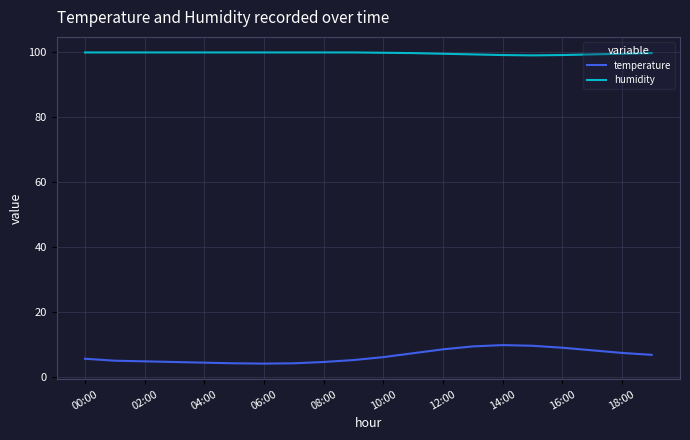

Which series has the largest total across all categories?

humidity